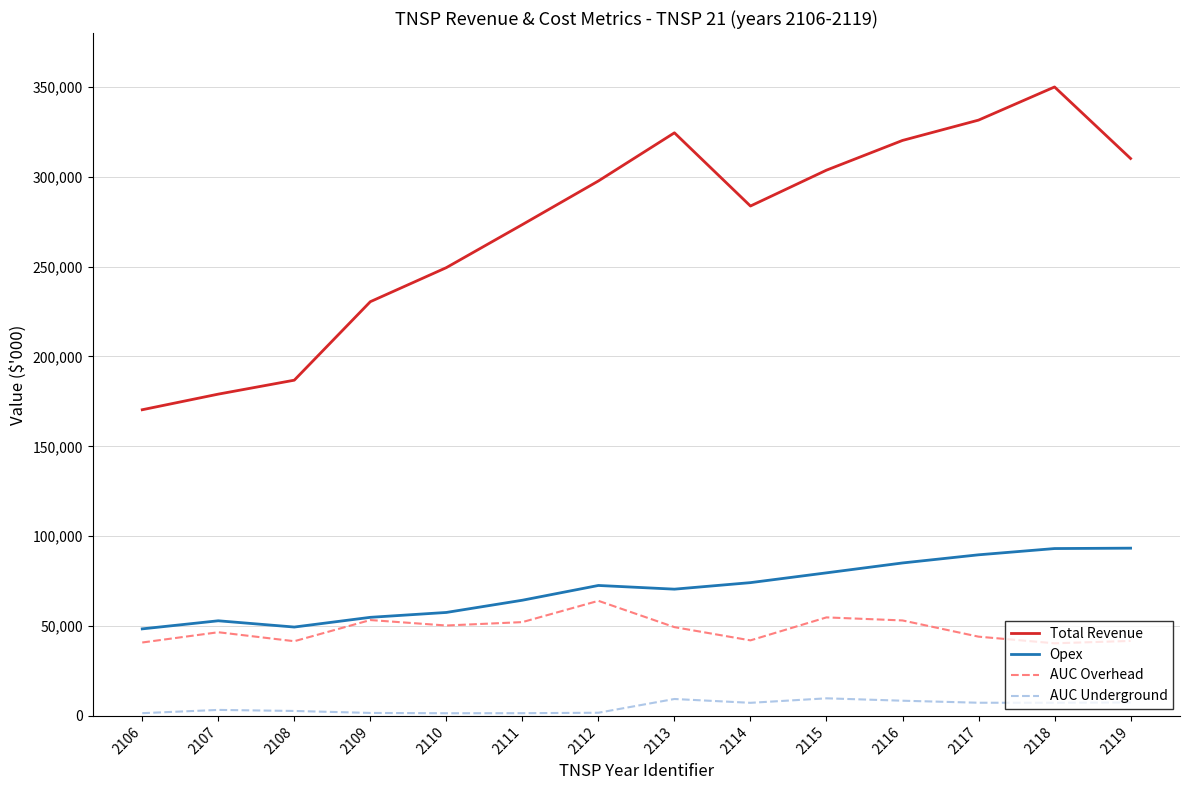

Which series has the largest range (max minus min)?

Total Revenue